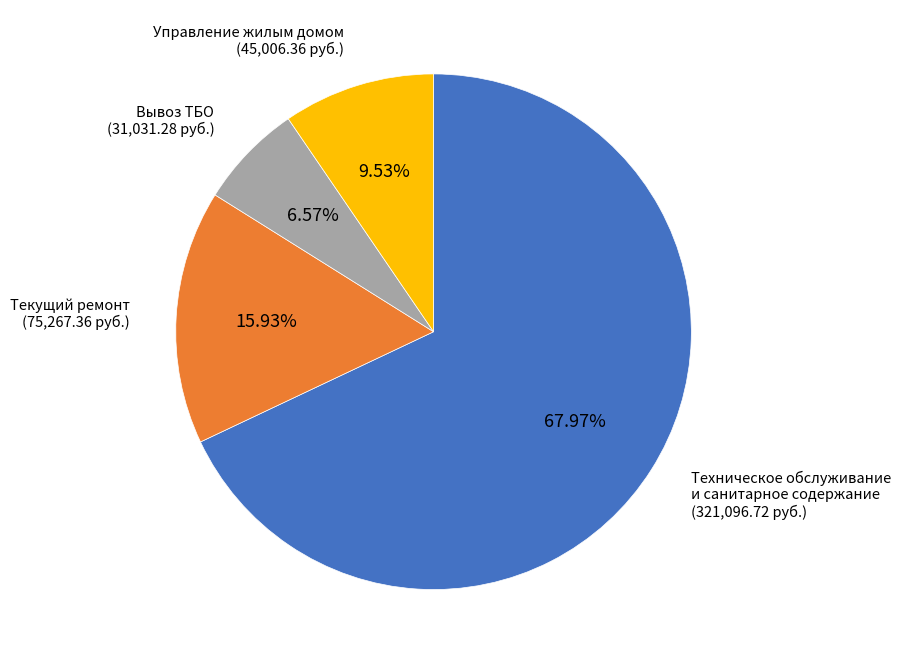

To the nearest percent, what is the difference between the Вывоз ТБО and Текущий ремонт slice percentages?

9%